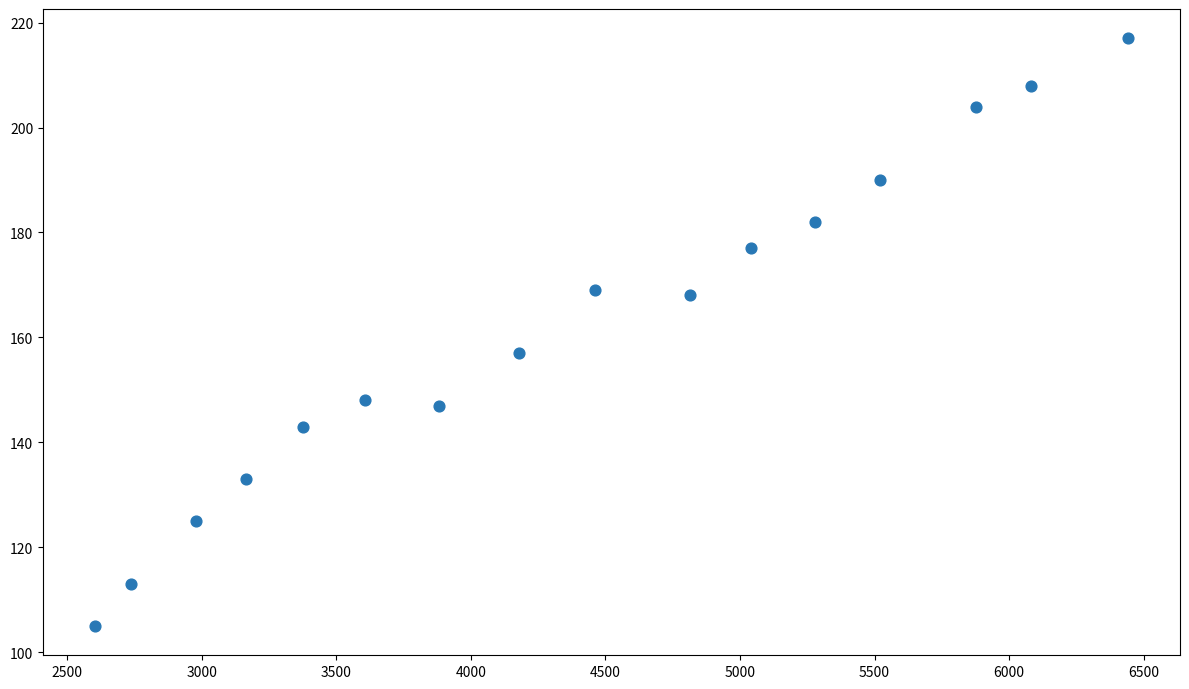

What is the range of Y values (max minus min)?

112